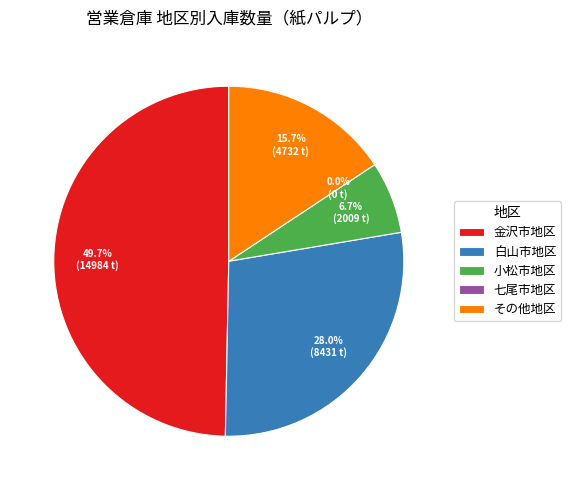

How many slices are in this pie chart?

5